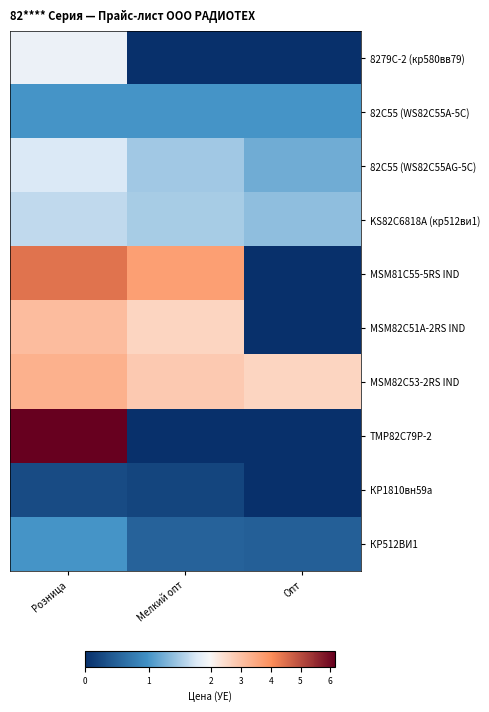

Which series has the largest total across all categories?

MSM82C53-2RS IND